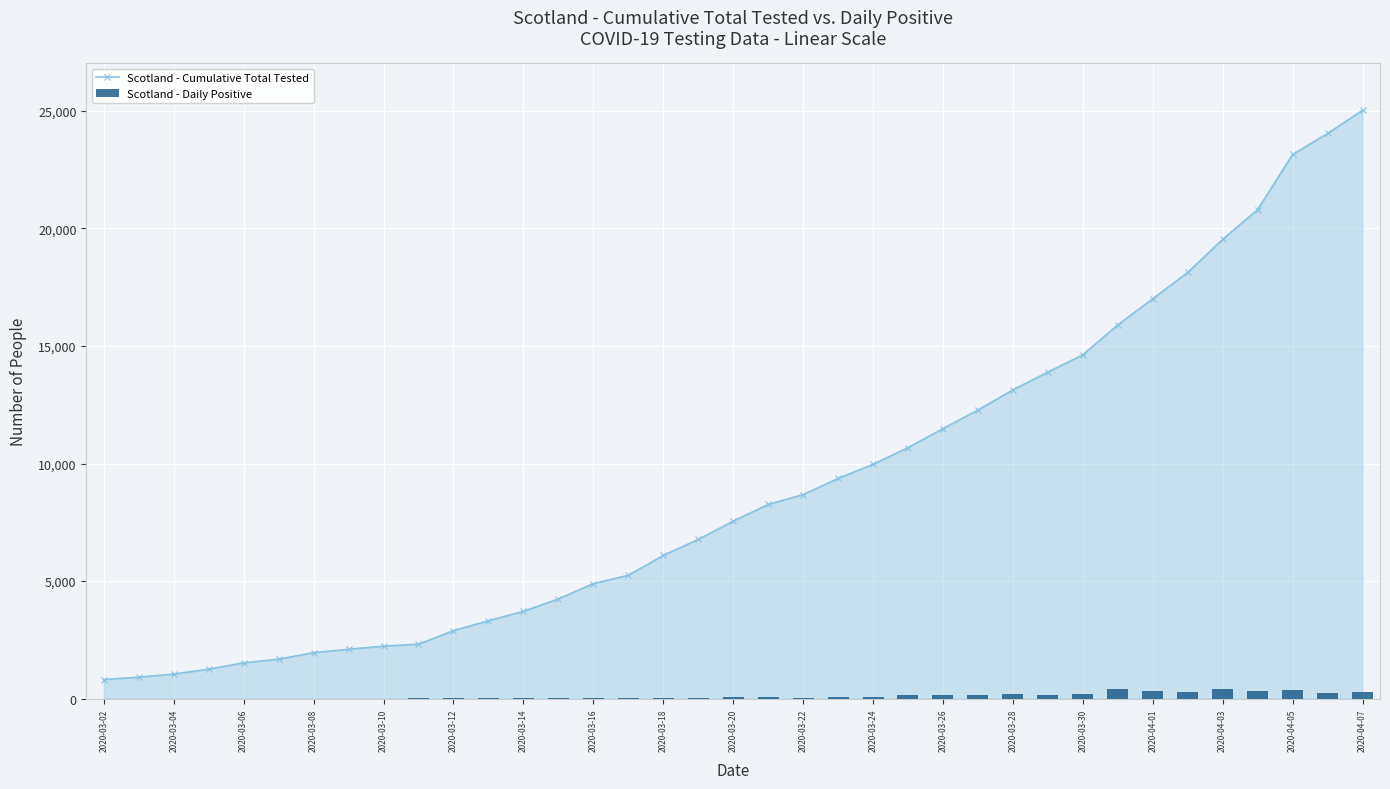

Which category has the highest value in the Scotland - Cumulative Total Tested series?

2020-04-07